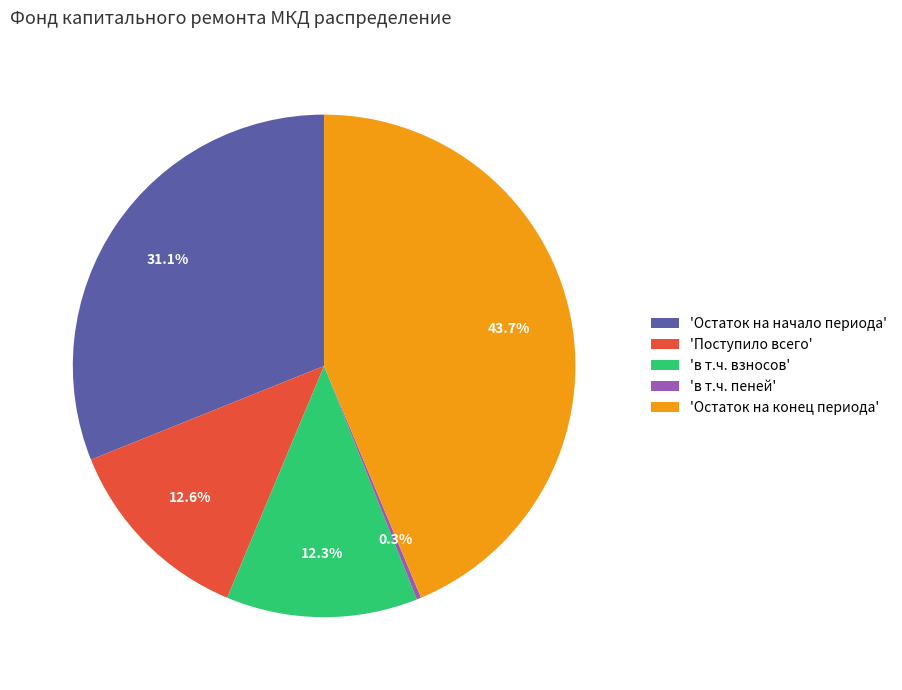

Between 'в т.ч. взносов' and 'Остаток на конец периода', which is larger?

'Остаток на конец периода'